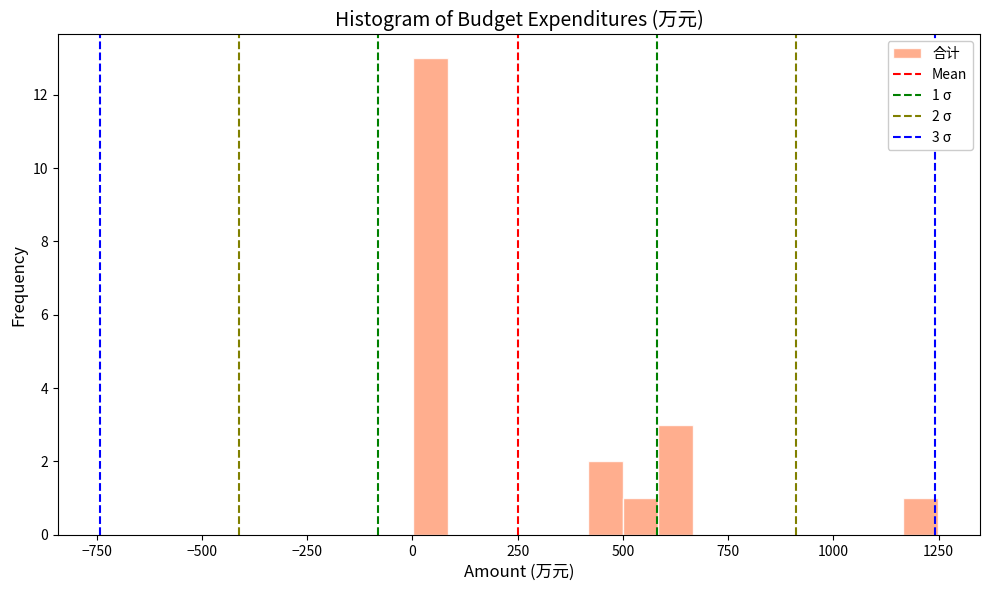

Around what value on the x-axis is the tallest bar? Give the approximate position of its centre, as read against the axis.

50